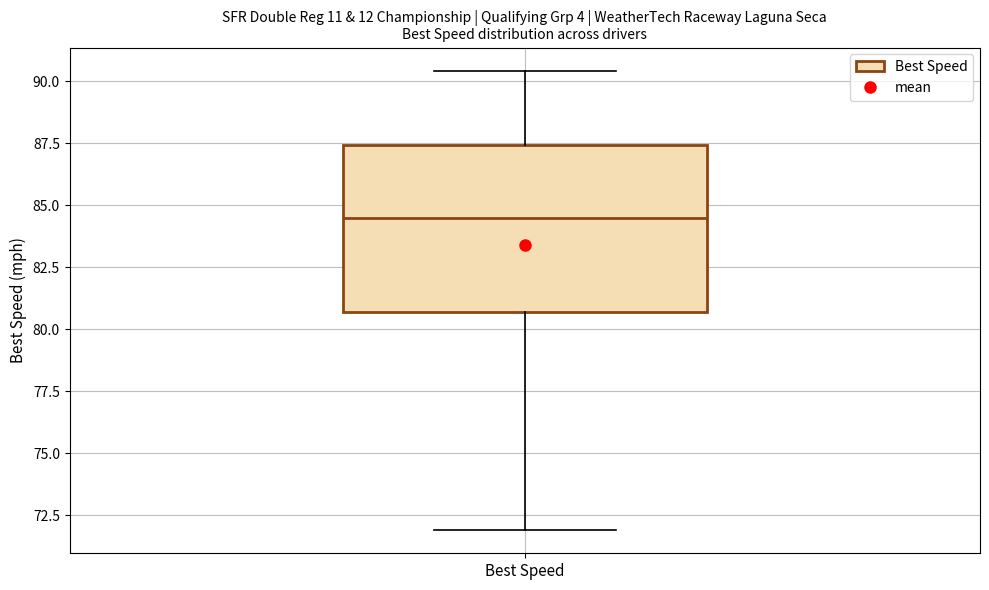

Where does the median line of the box for Best Speed sit on the y-axis? The values are not printed on the chart, so give them approximately, as read against the axis.

84.5